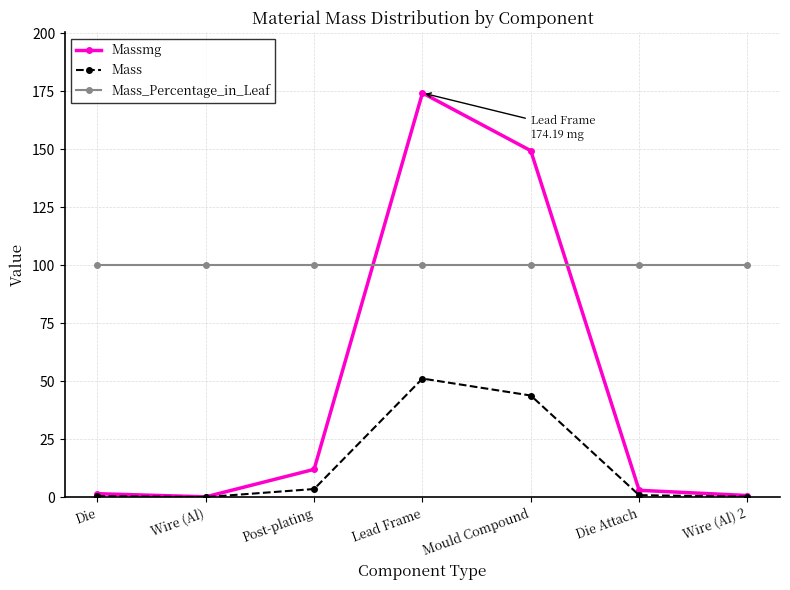

What position from the left is Die Attach?

6